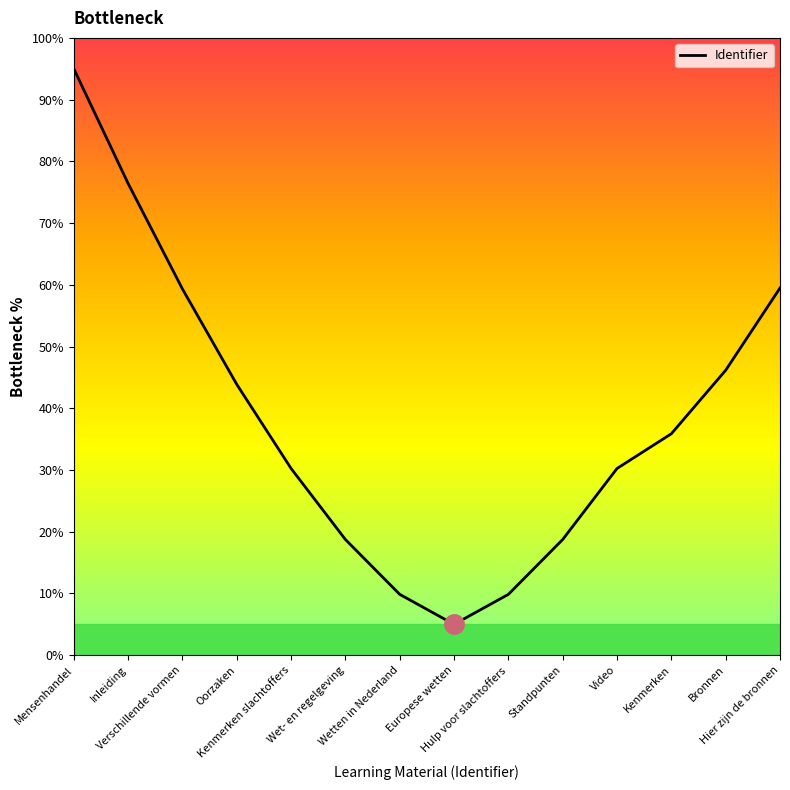

At which category does the chart reach its peak across all series?

Mensenhandel